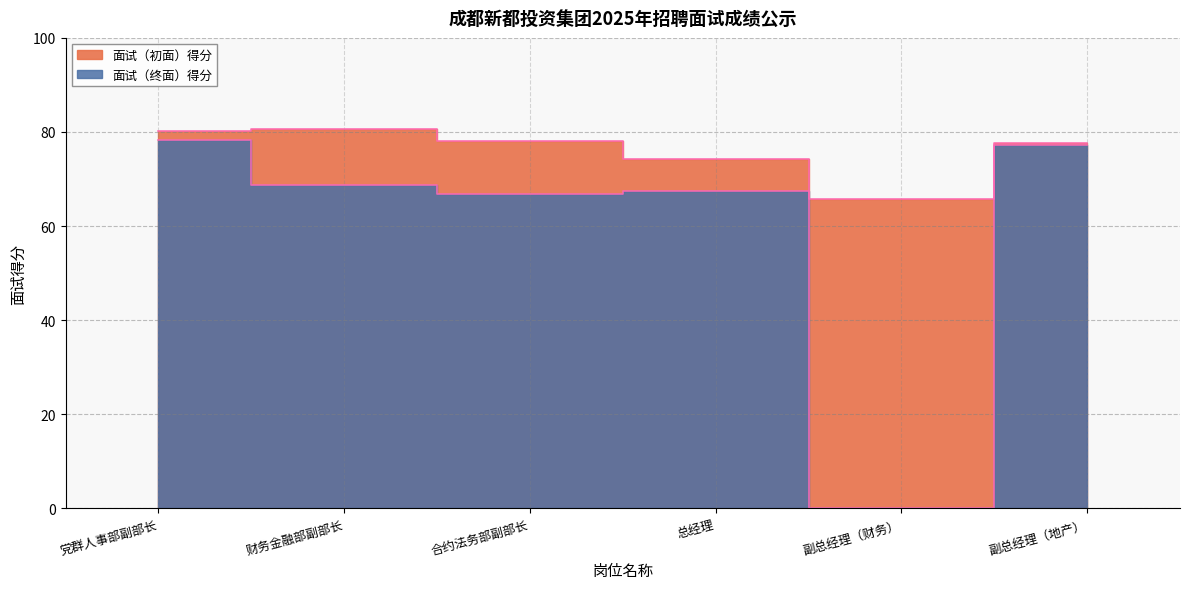

Reading left to right, what are all the values shown in this chart?

面试（初面）得分: 80.3	80.7	78.0	74.3	65.7	77.7
面试（终面）得分: 78.2	68.8	66.8	67.4	0.0	77.2